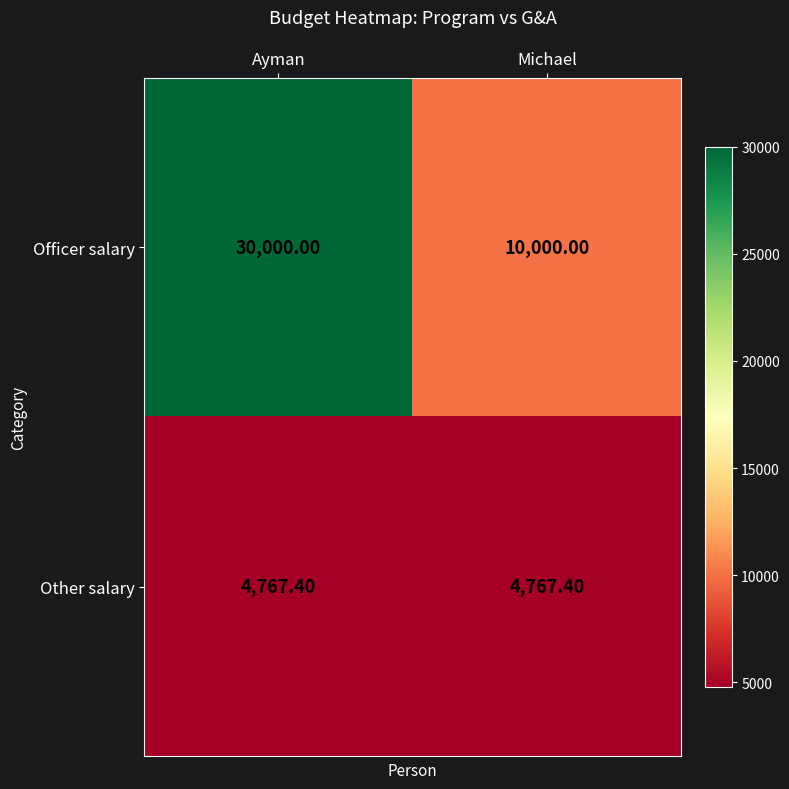

Which label corresponds to the largest value in the chart?

Ayman